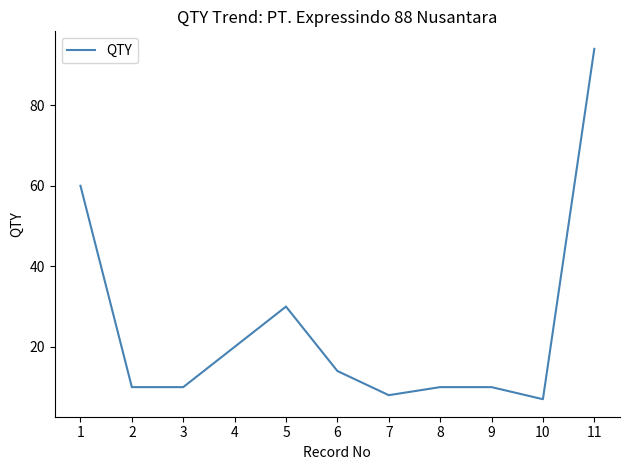

Is it true that the value at 6 is 14?

True